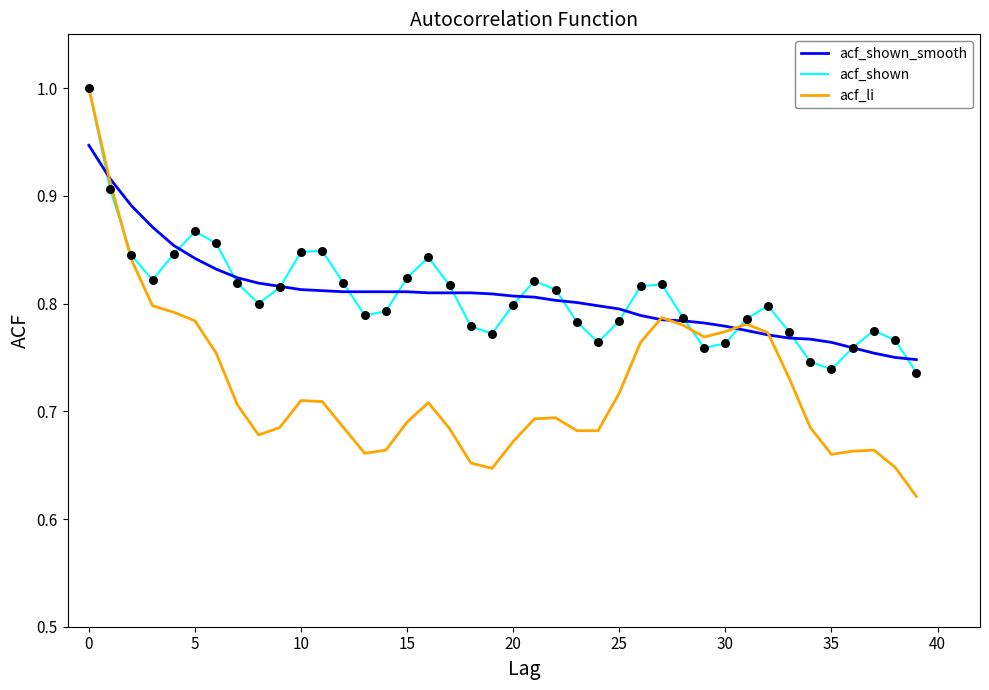

Which series has the widest spread of values?

acf_li